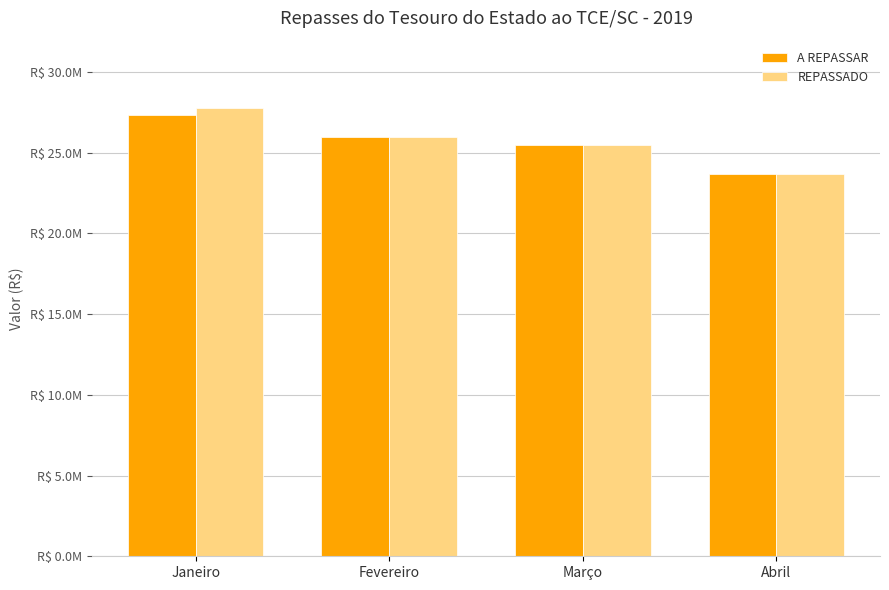

What are all the series names shown in the legend?

A REPASSAR, REPASSADO